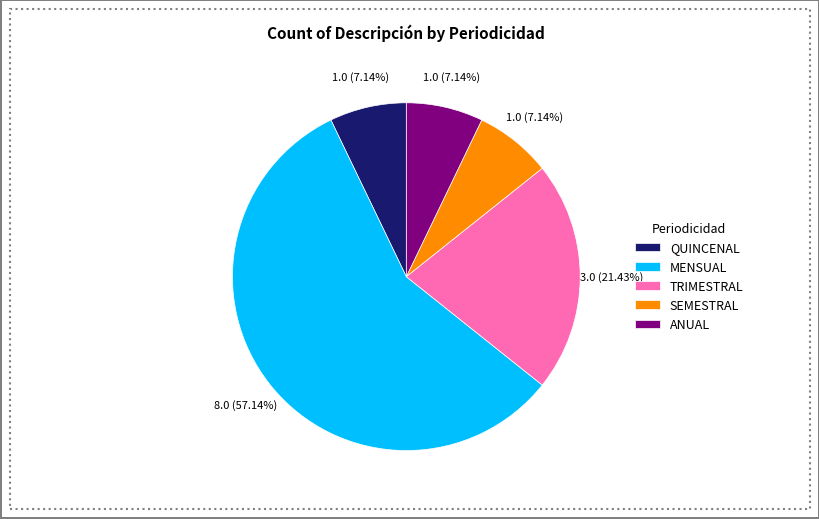

Do ANUAL and MENSUAL together represent more than half of the pie?

Yes